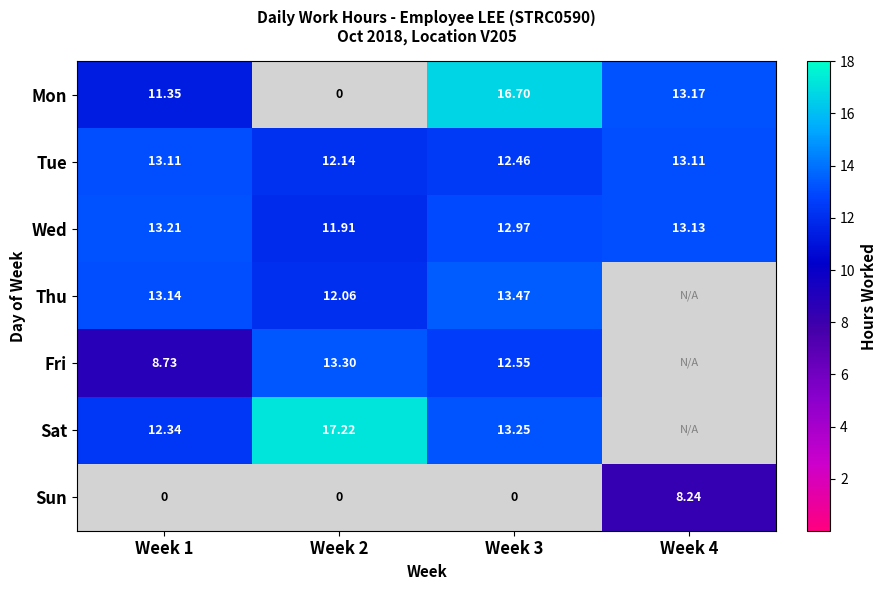

Which category has the highest value across all series?

Week 2